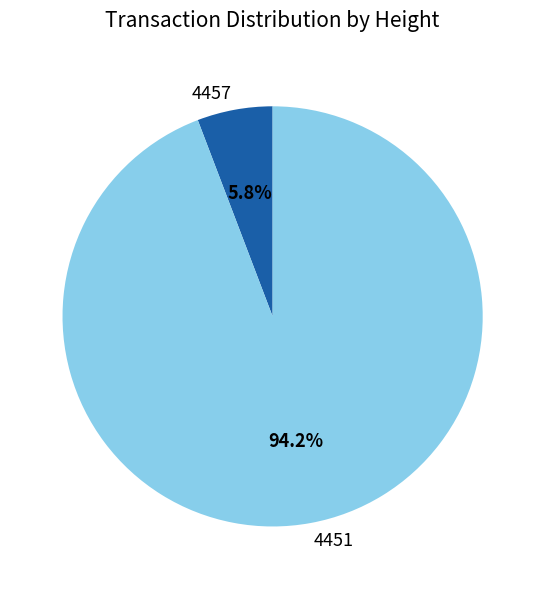

To the nearest percent, what is the average slice percentage?

50%